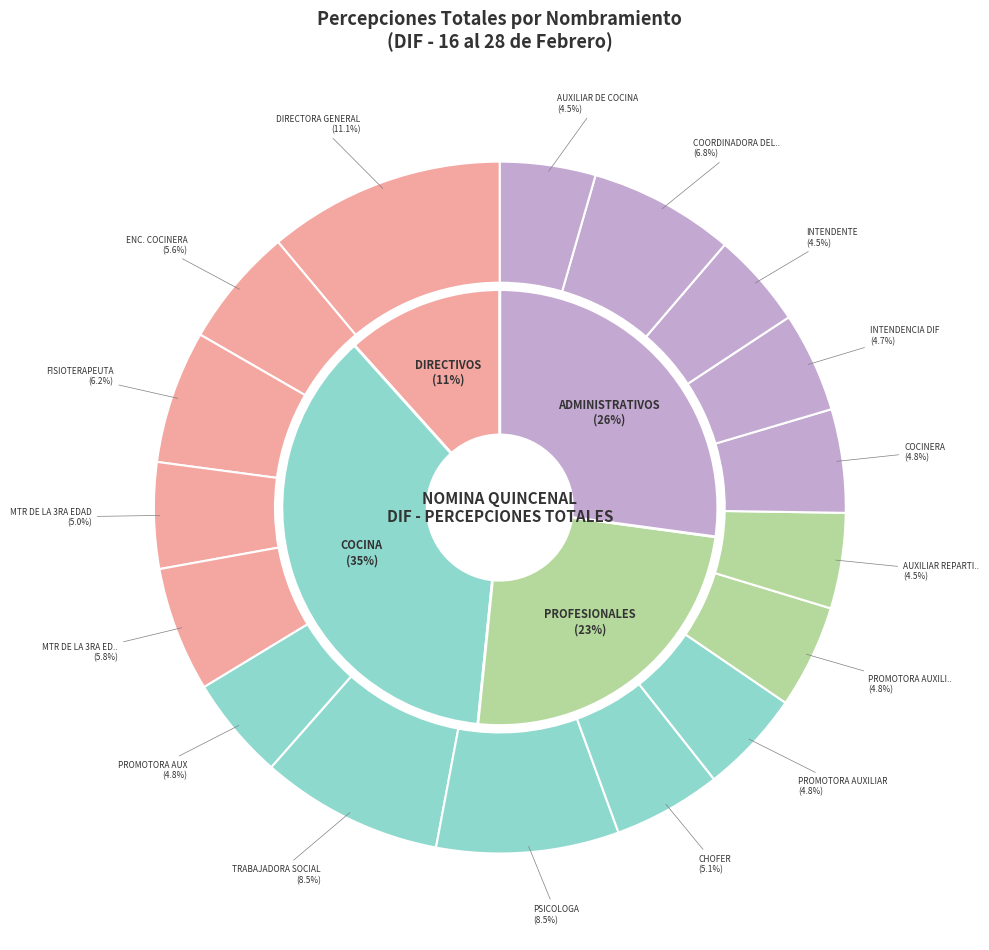

How many slices are in this pie chart?

17